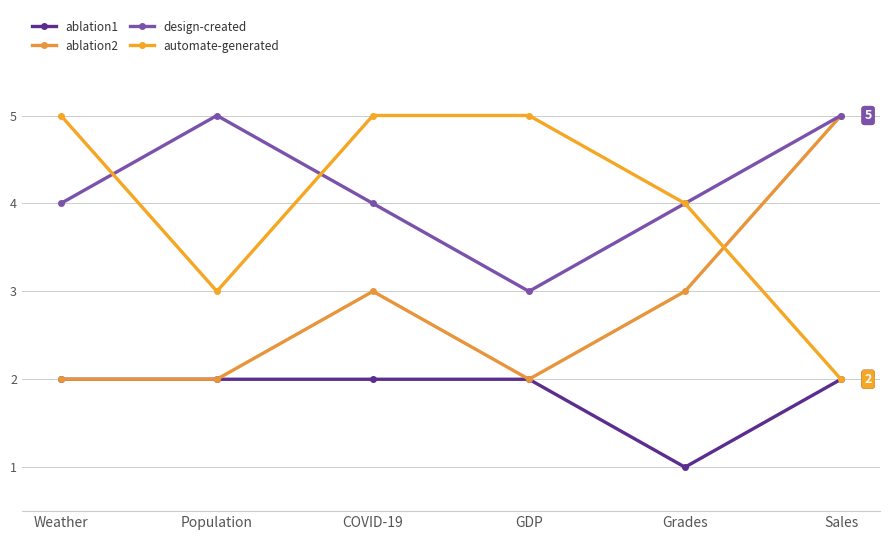

Where do ablation2 and automate-generated first cross each other?

Grades and Sales